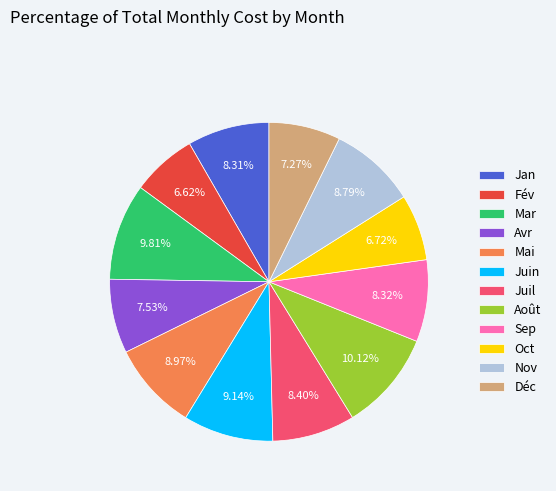

Does Juin represent more than half of the total?

No